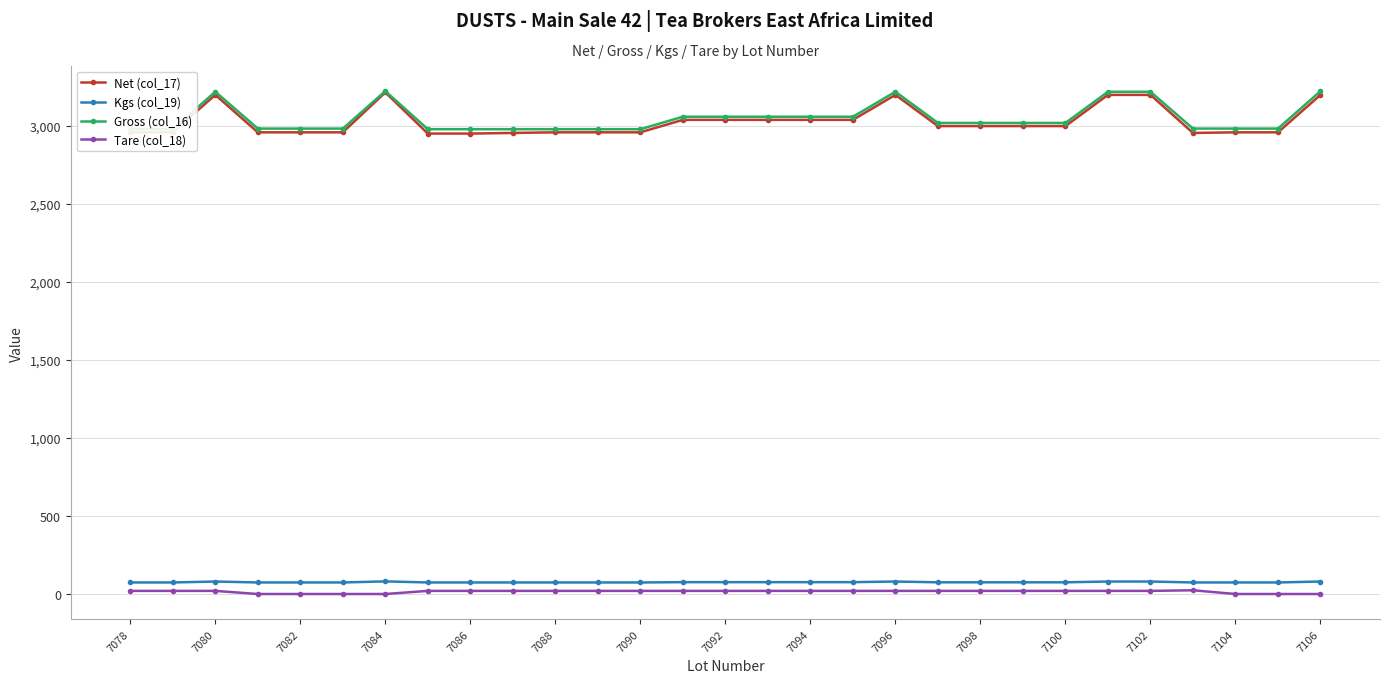

Reading left to right, extract all data points from this chart.

Net (col_17): 2960	2960	3200	2960	2960	2960	3216	2952	2952	2956	2960	2960	2960	3040	3040	3040	3040	3040	3200	3000	3000	3000	3000	3200	3200	2956	2960	2960	3200
Kgs (col_19): 74	74	80	74	74	74	81	74	74	74	74	74	74	76	76	76	76	76	80	75	75	75	75	80	80	74	74	74	80
Gross (col_16): 2980	2980	3220	2984	2984	2984	3224	2980	2980	2980	2980	2980	2980	3060	3060	3060	3060	3060	3220	3020	3020	3020	3020	3220	3220	2984	2984	2984	3224
Tare (col_18): 20	20	20	0	0	0	0	20	20	20	20	20	20	20	20	20	20	20	20	20	20	20	20	20	20	24	0	0	0